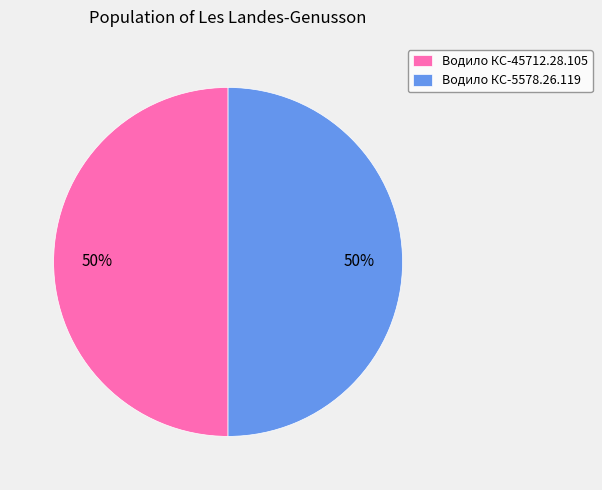

Do Водило КС-5578.26.119 and Водило КС-45712.28.105 together represent more than half of the pie?

Yes